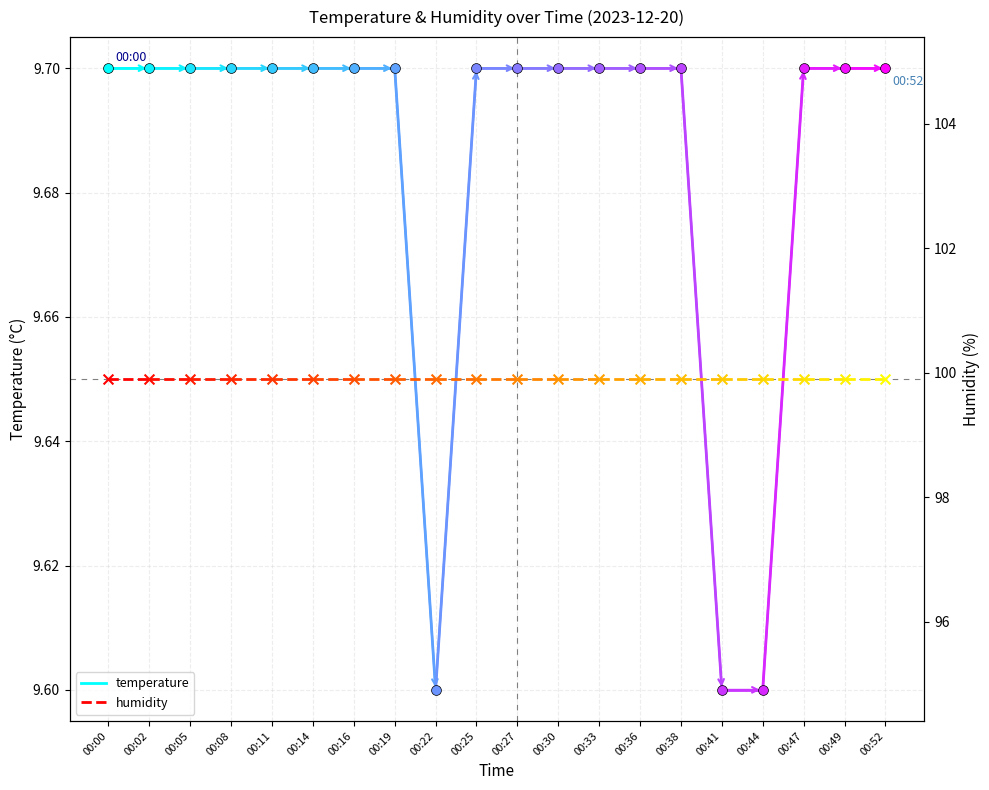

At how many categories does at least one series exceed 74?

2